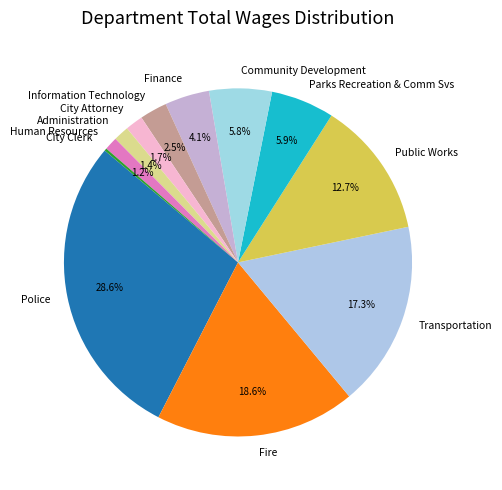

Approximately how many times larger is the value at Fire compared to Public Works?

1.5